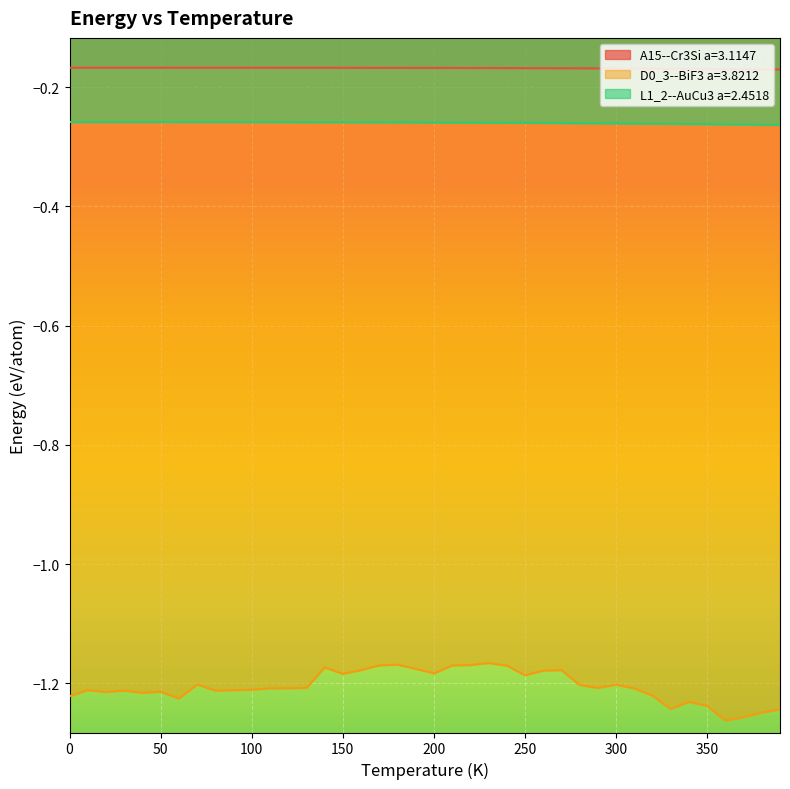

Which series has the largest range (max minus min)?

D0_3--BiF3 a=3.8212